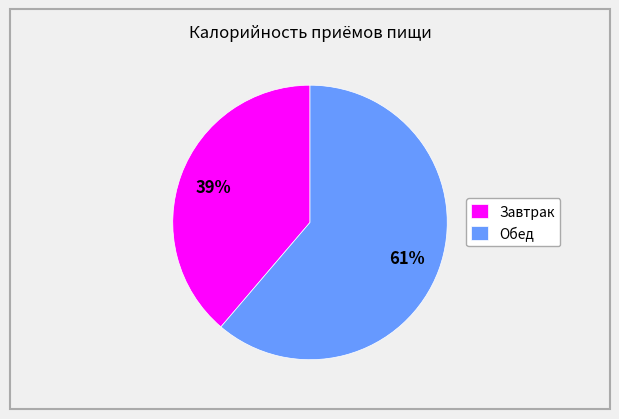

To the nearest percent, what is the difference between the largest and smallest slice percentages?

22%